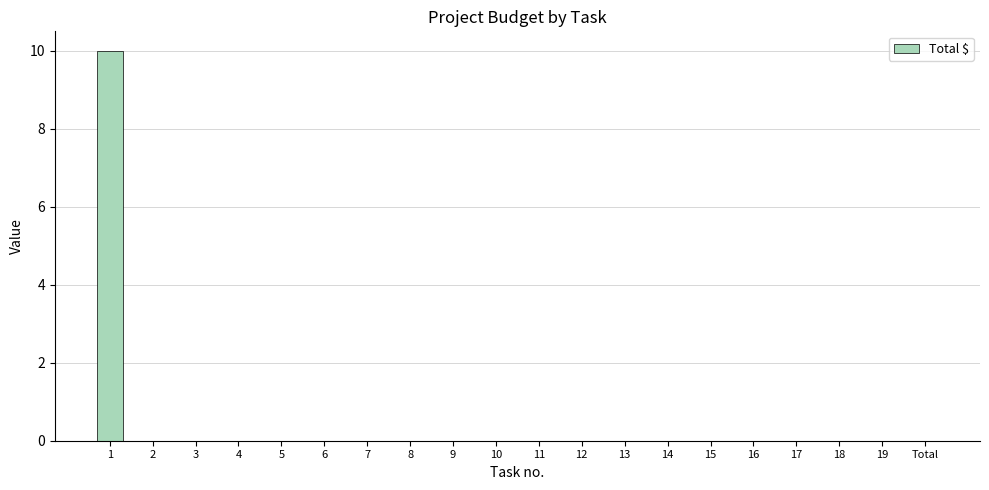

What is the greatest value displayed?

10